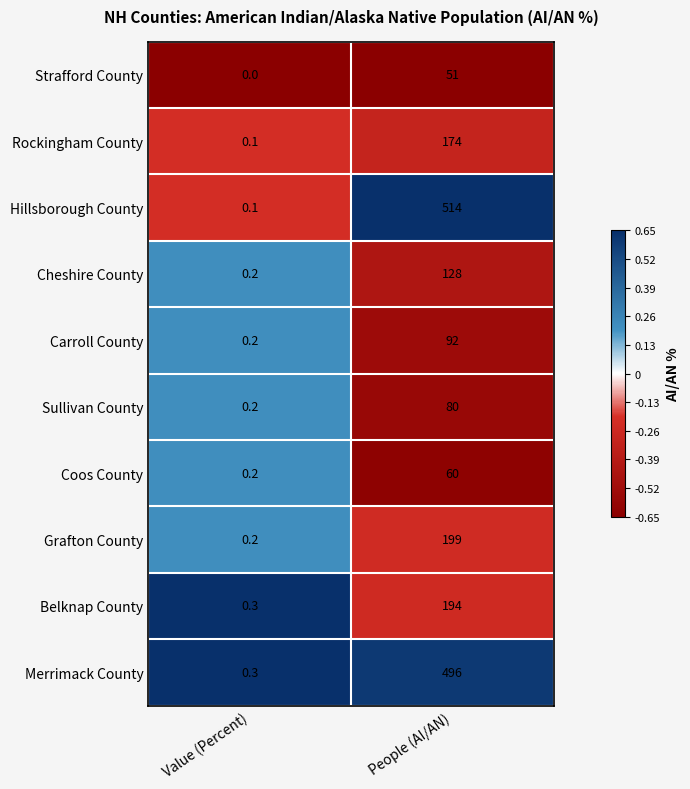

What is the approximate value of Strafford County at People (AI/AN)?

51.0